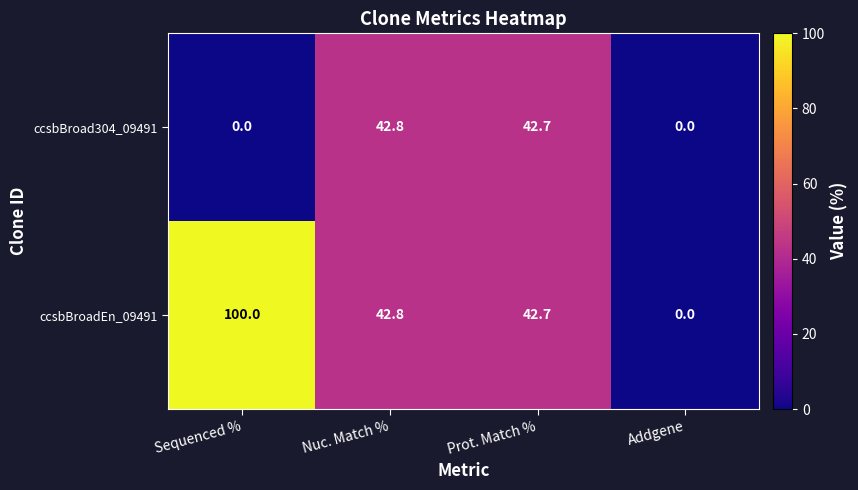

Between Sequenced % and Addgene, which series saw the biggest shift?

ccsbBroadEn_09491